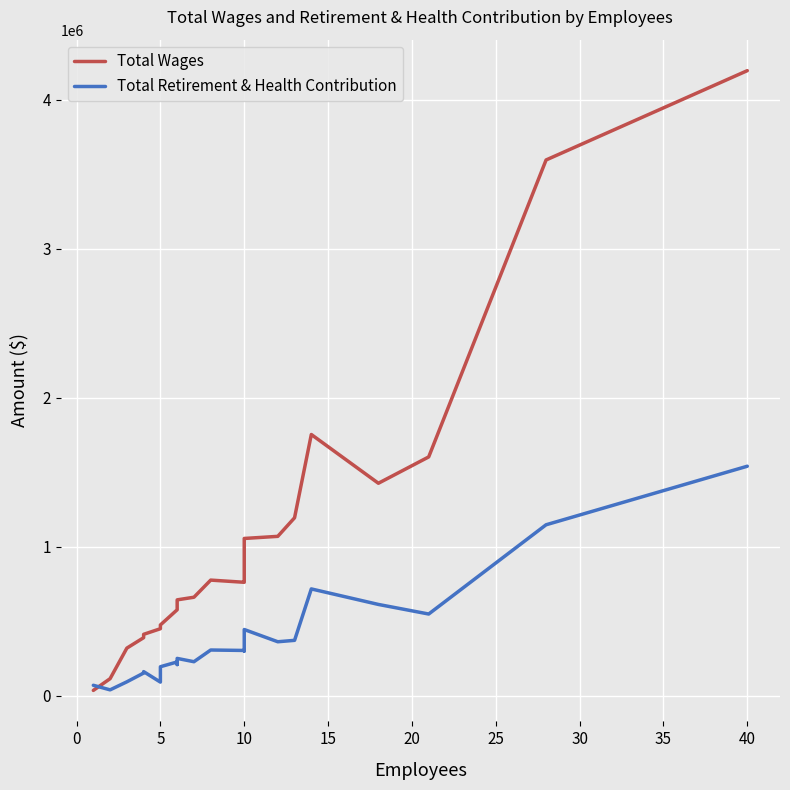

What is the difference between the Total Wages values at 20 and 22?

2591377